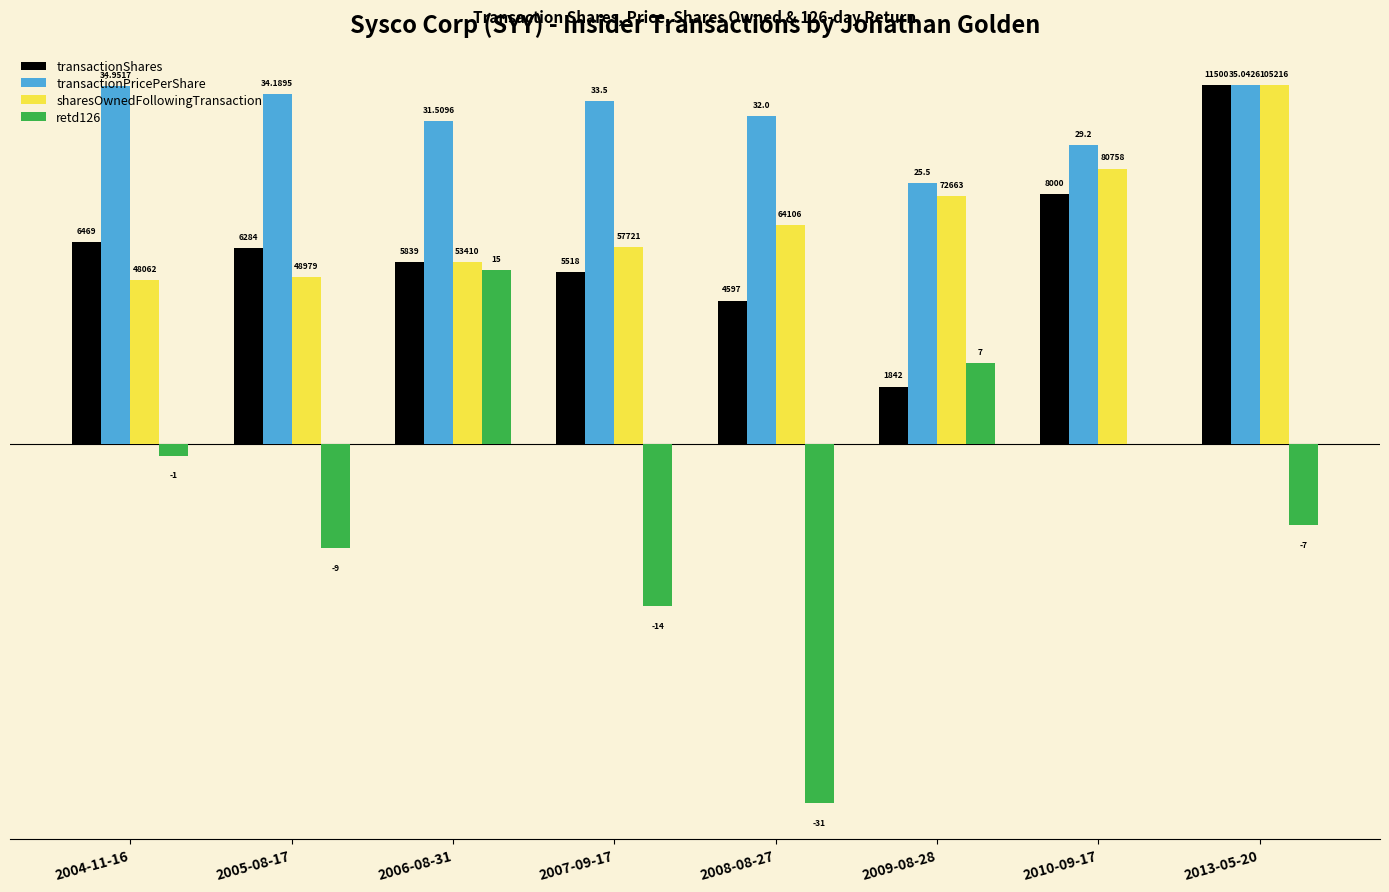

What are all the series names shown in the legend?

transactionShares, transactionPricePerShare, sharesOwnedFollowingTransaction, retd126